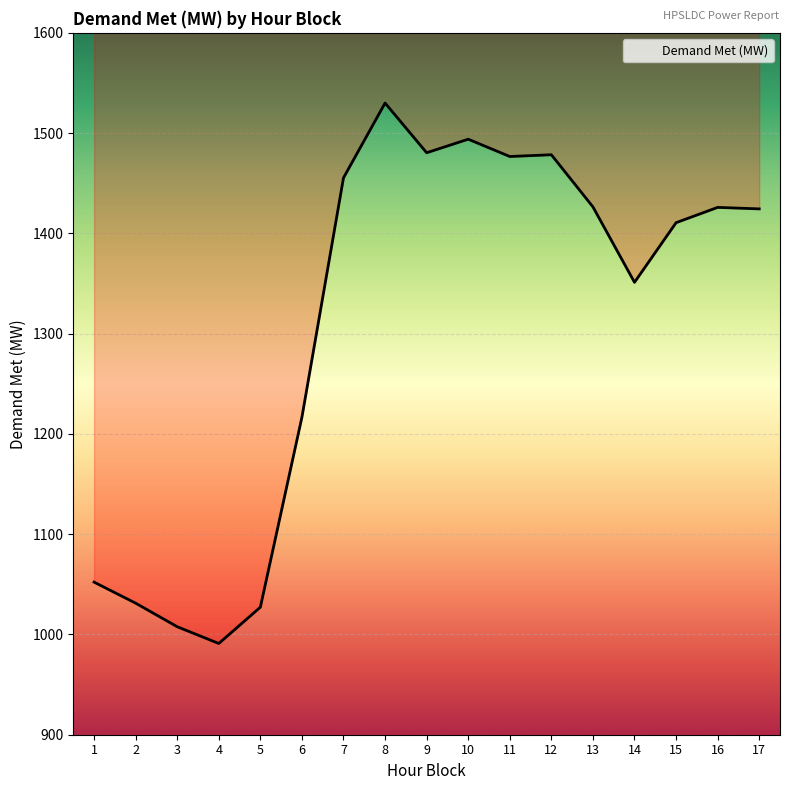

At which label is the value closest to 1260?

6